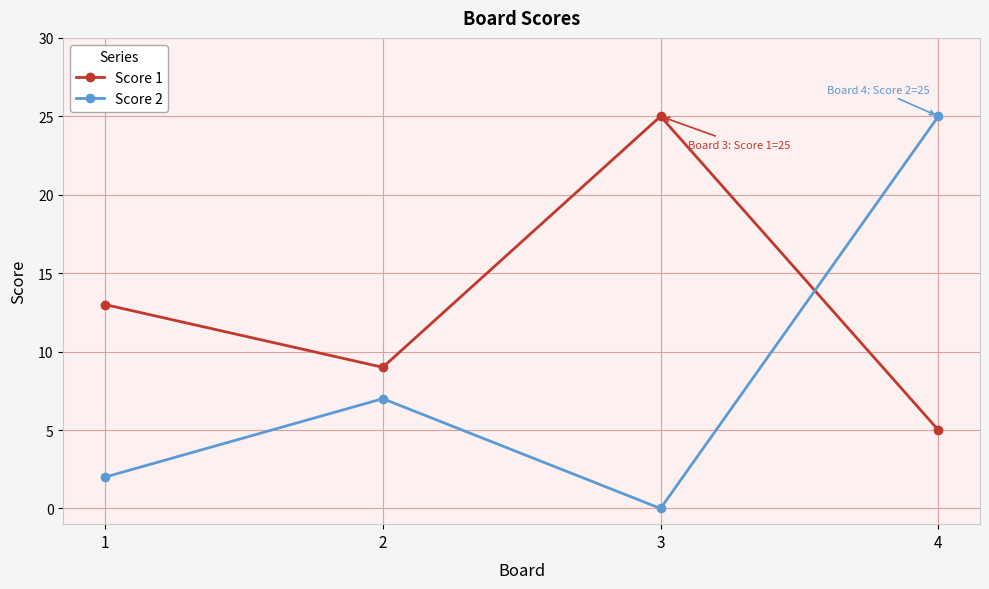

What is the spread (max minus min) of values at 3?

25